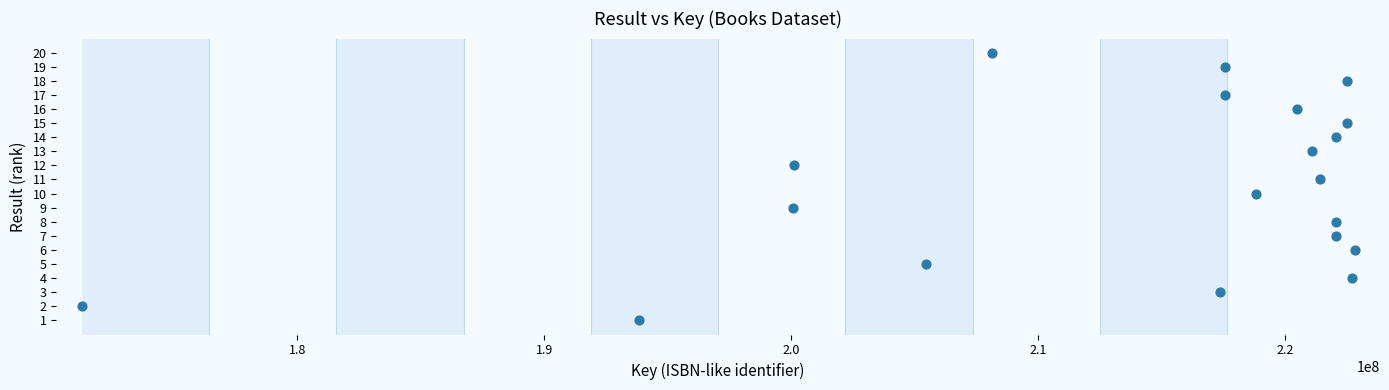

What is the range of Y values (max minus min)?

19